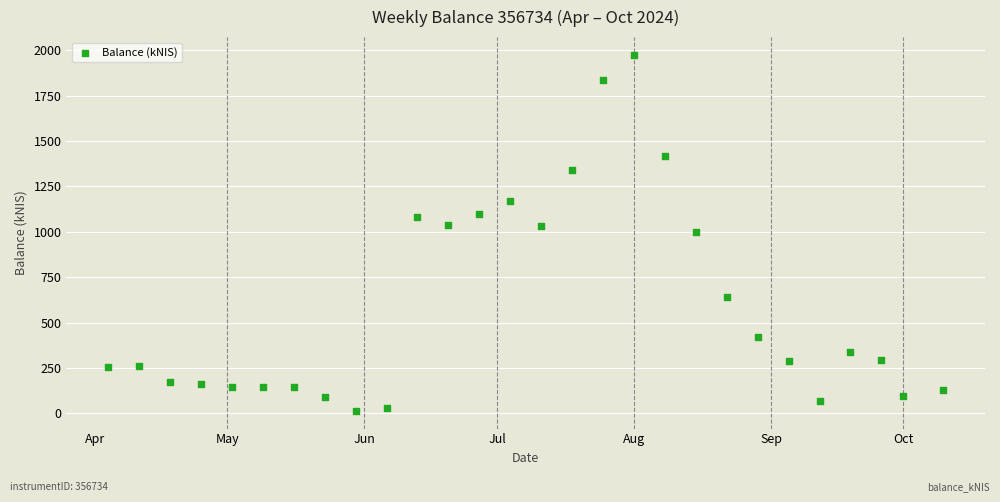

What is the range of Y values (max minus min)?

1960.1